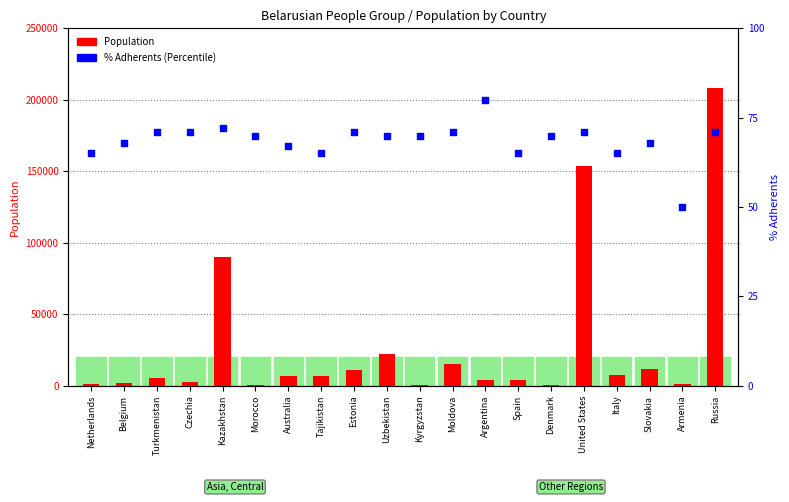

What are all the series names shown in the legend?

Population, % Adherents